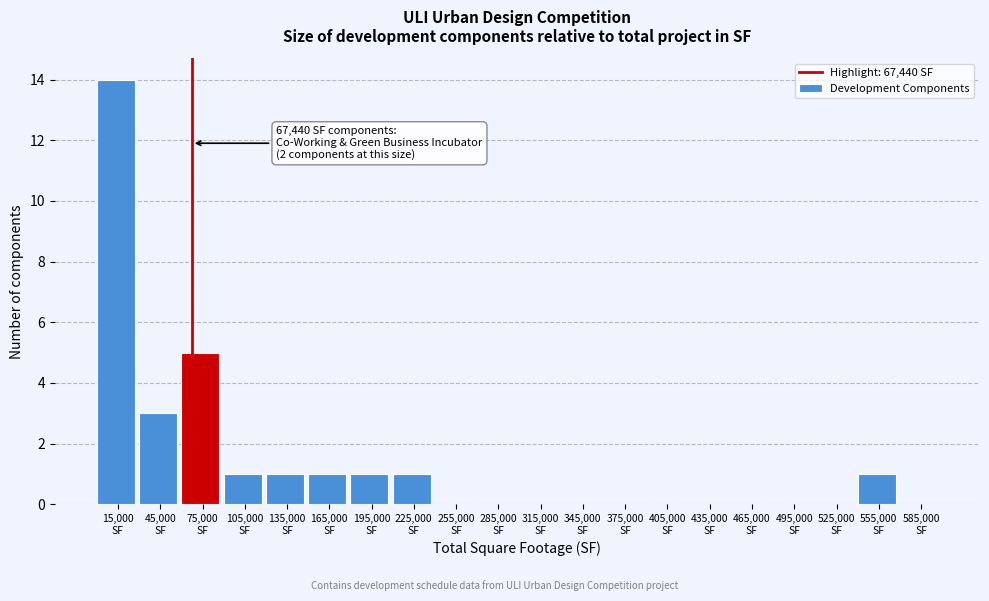

Over which range of the x-axis is the bar tallest?

0 to 30000